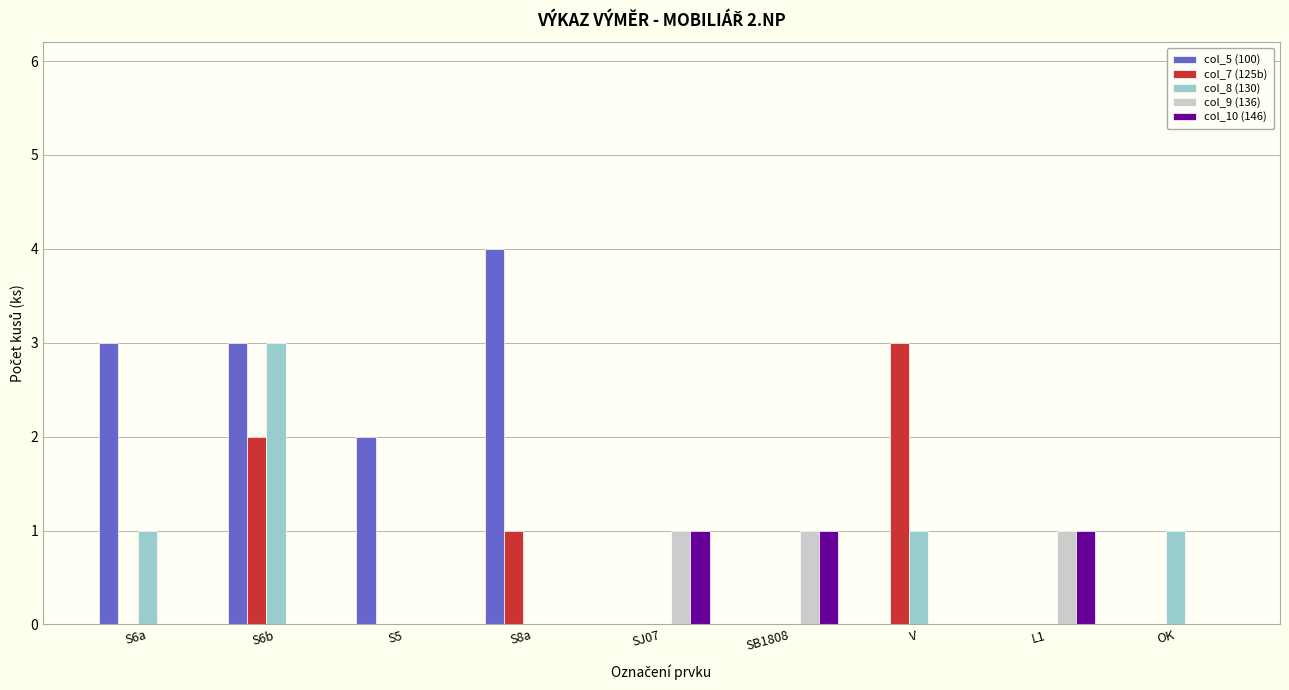

At which category is the sum across all series the highest?

S6b